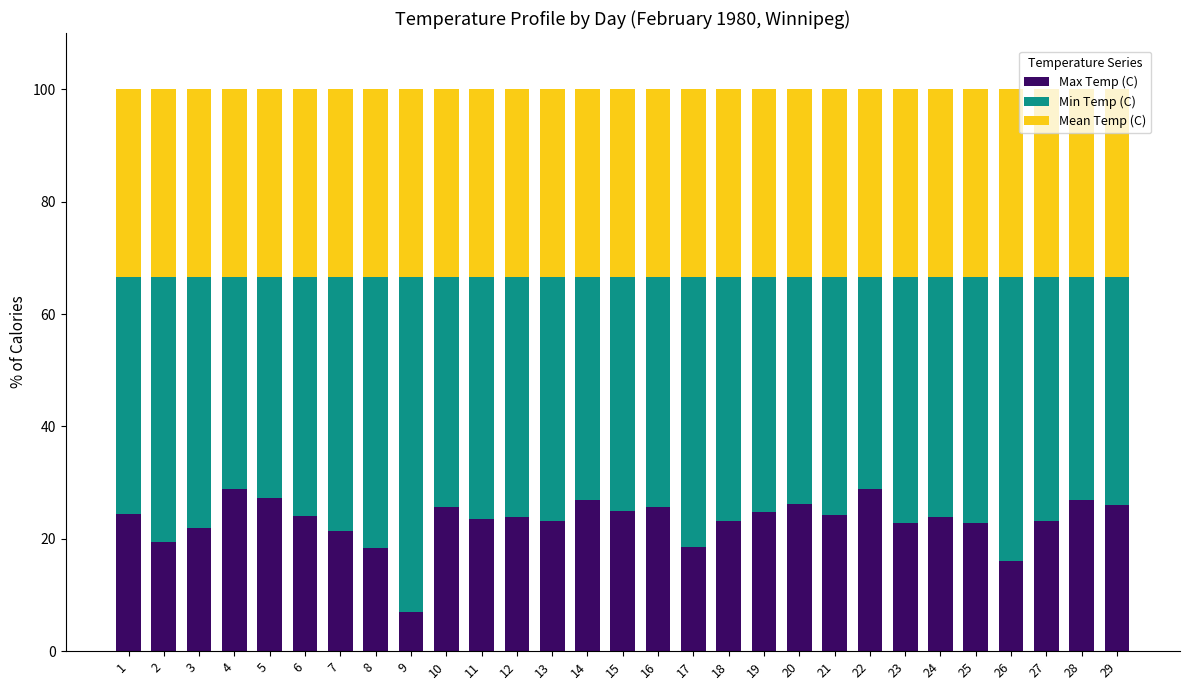

What is the maximum value for Max Temp (C)?

28.9